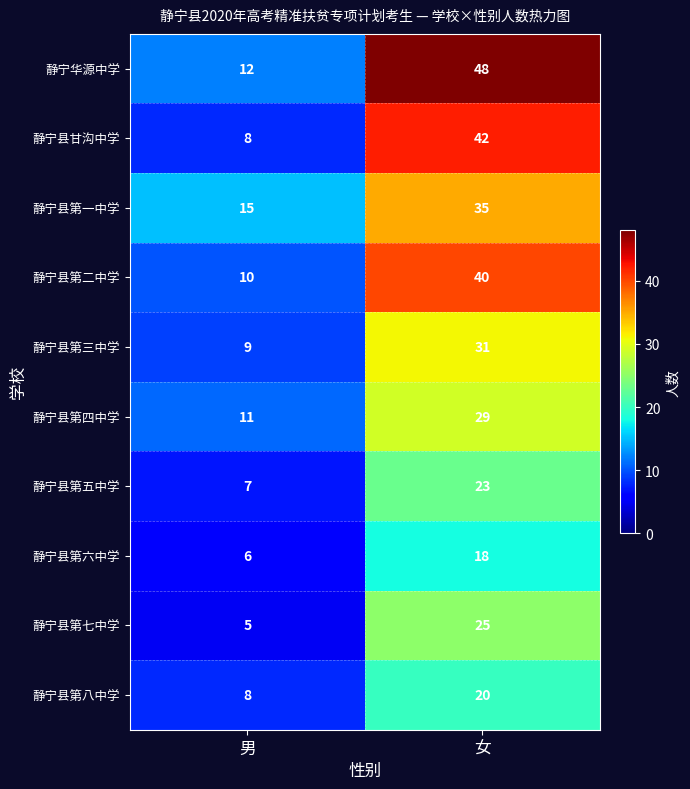

Which series has the largest total across all categories?

静宁华源中学